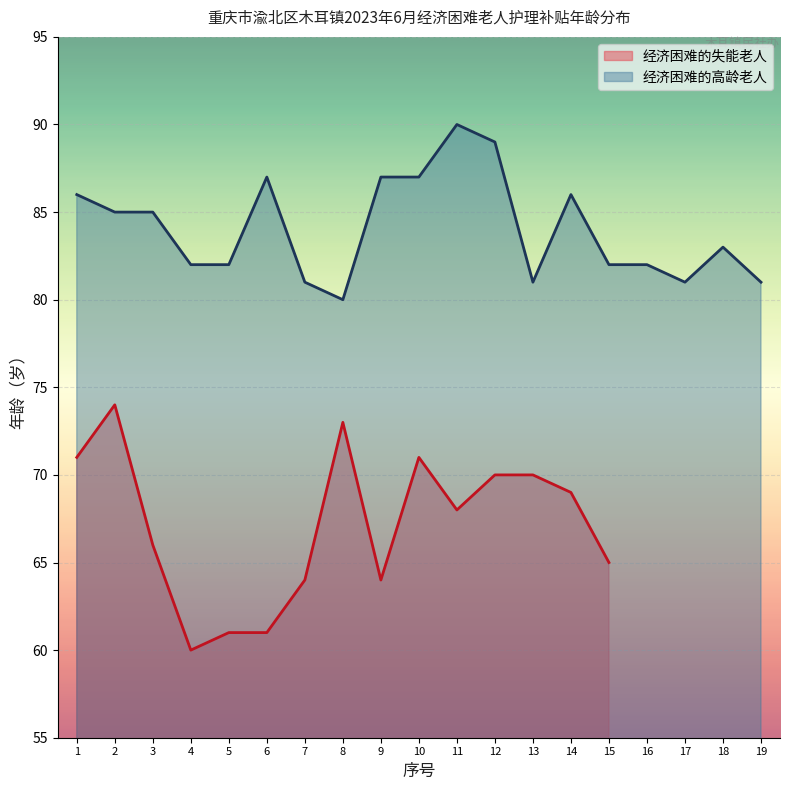

What is the minimum value for 经济困难的高龄老人?

80